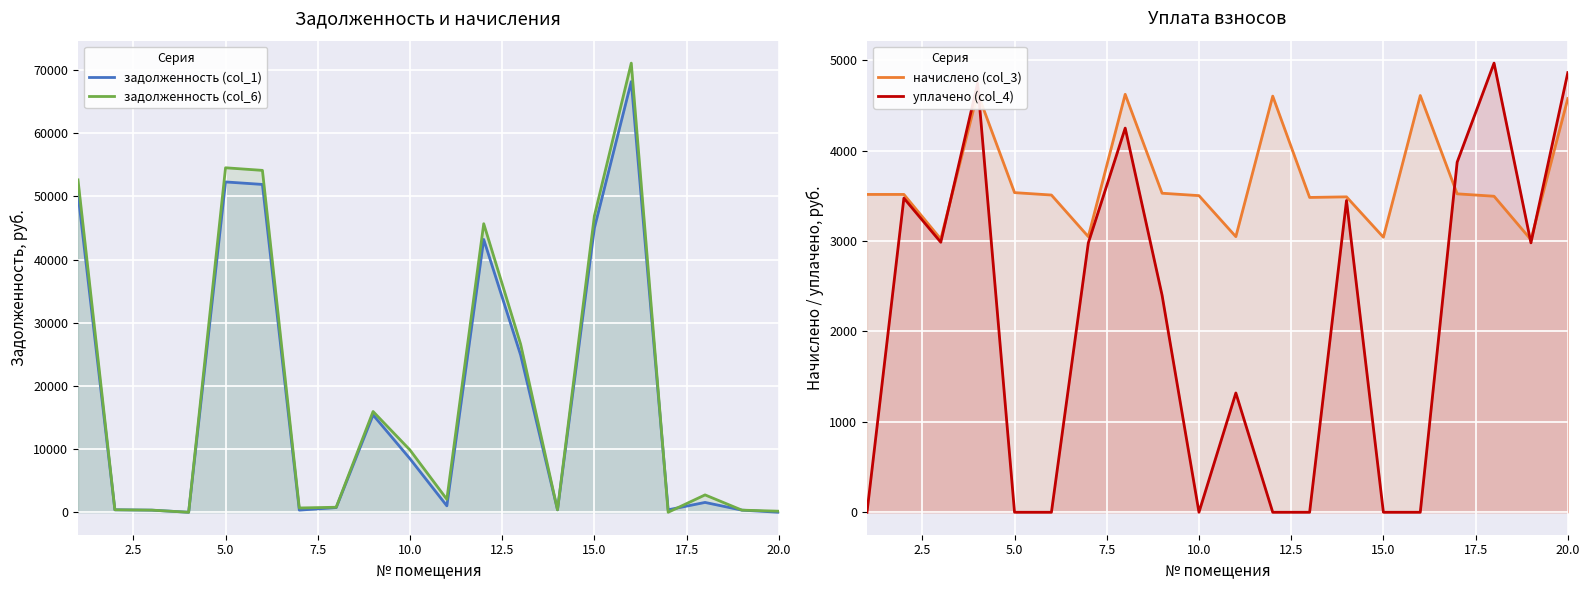

The value of начислено (col_3) at 5.0 is 1349.3. True or false?

False